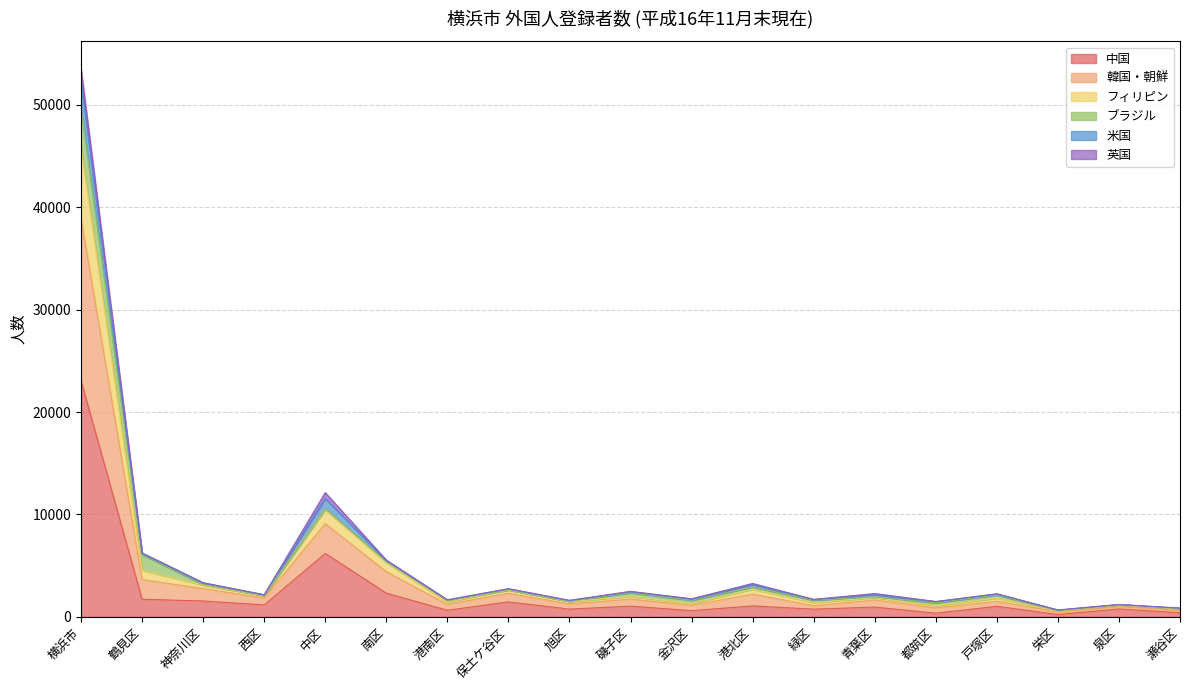

At which label is 中国 closest to 11643?

中区